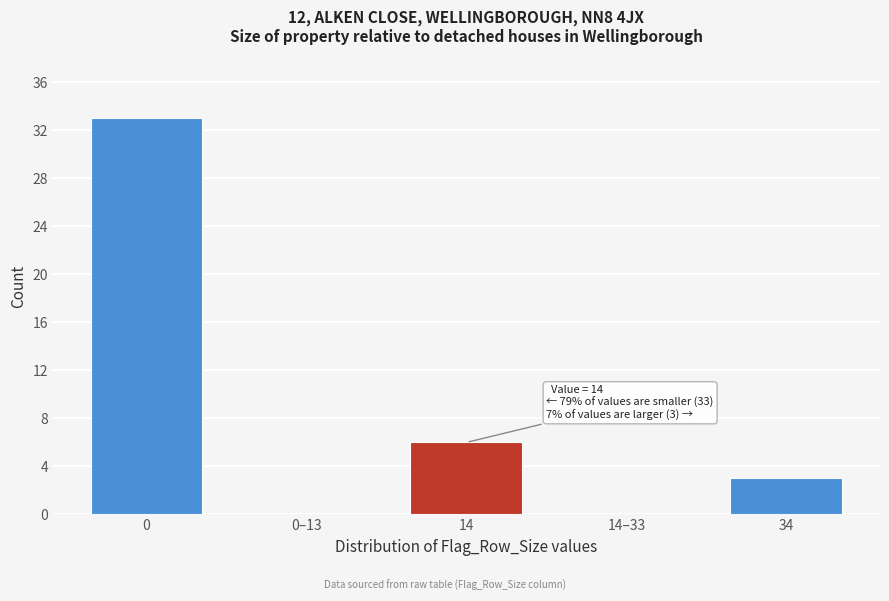

Reading right to left, transcribe all the data shown in this chart.

34=3	14–33=0	14=6	0–13=0	0=33